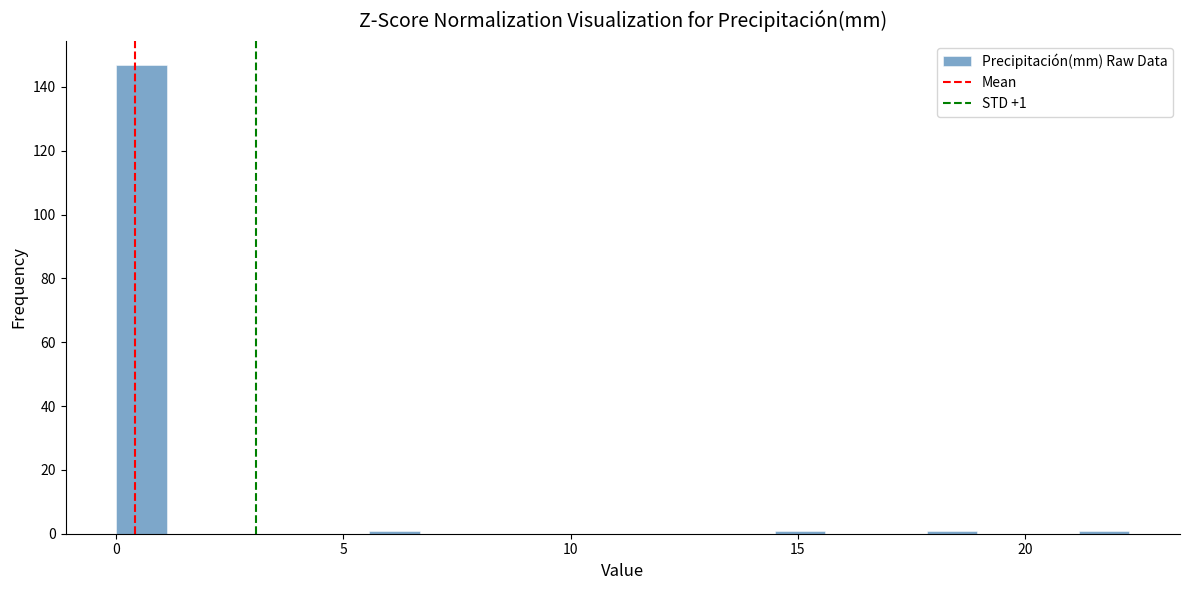

Around what value on the x-axis is the tallest bar? Give the approximate position of its centre, as read against the axis.

0.5